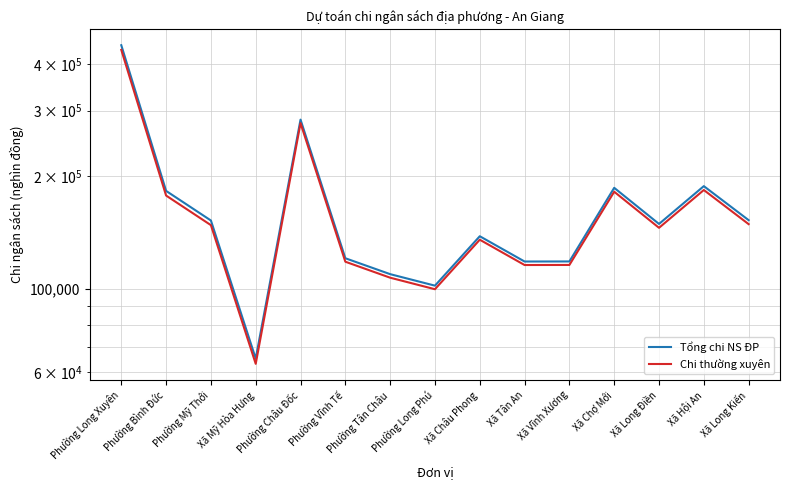

What is the maximum value for Chi thường xuyên?

436319.0